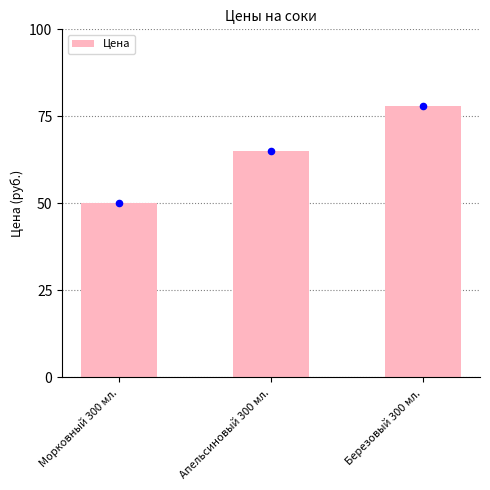

Approximately how many times larger is the value at Апельсиновый 300 мл. compared to Березовый 300 мл.?

0.8